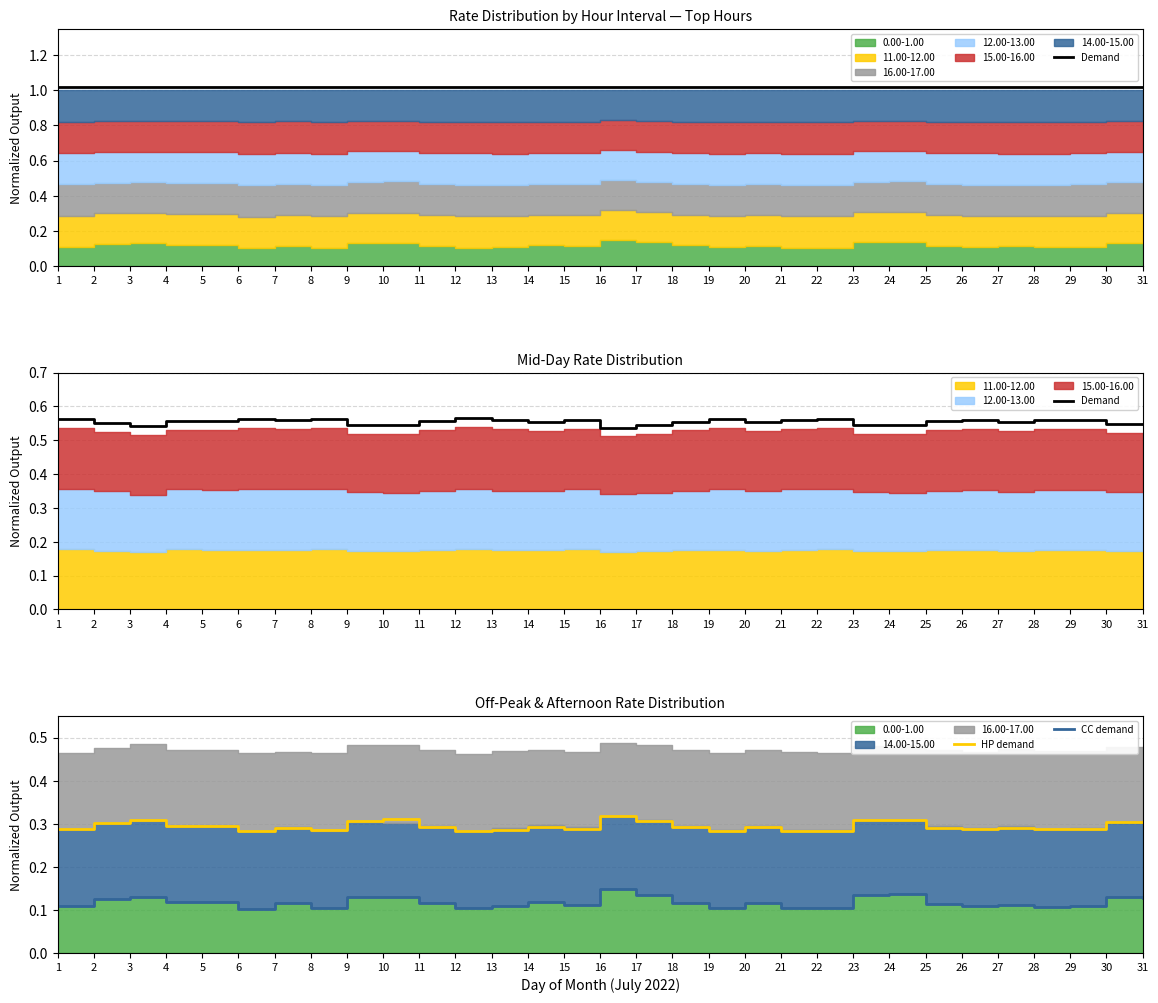

The CC demand series shows 0.1 at 5. True or false?

True